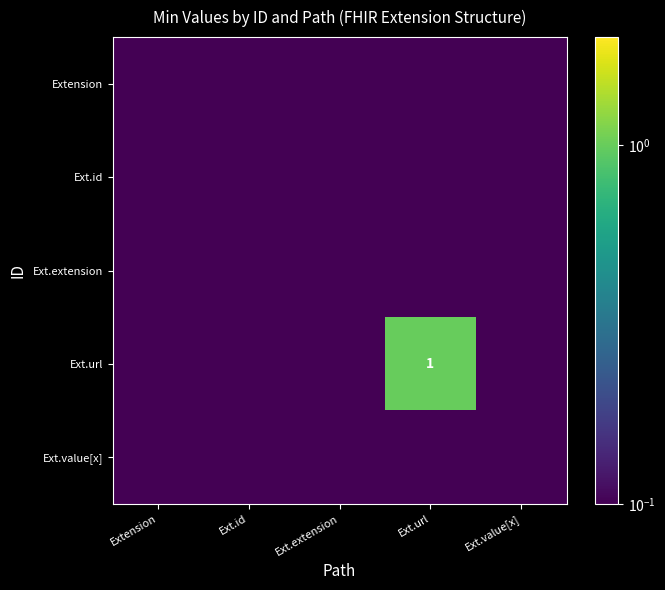

Which series has the largest range (max minus min)?

Ext.url